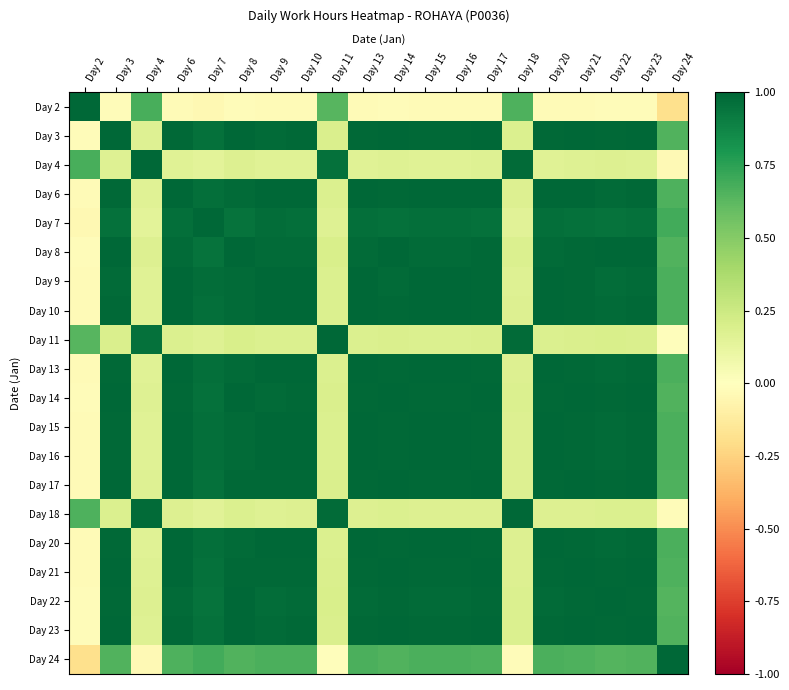

Reading left to right, list all the values displayed in this chart.

Day 2: Day 2=1.0	Day 3=-0.0	Day 4=0.7	Day 6=-0.0	Day 7=-0.0	Day 8=-0.0	Day 9=-0.0	Day 10=-0.0	Day 11=0.6	Day 13=-0.0	Day 14=-0.0	Day 15=-0.0	Day 16=-0.0	Day 17=-0.0	Day 18=0.7	Day 20=-0.0	Day 21=-0.0	Day 22=-0.0	Day 23=-0.0	Day 24=-0.2
Day 3: Day 2=-0.0	Day 3=1.0	Day 4=0.2	Day 6=1.0	Day 7=1.0	Day 8=1.0	Day 9=1.0	Day 10=1.0	Day 11=0.2	Day 13=1.0	Day 14=1.0	Day 15=1.0	Day 16=1.0	Day 17=1.0	Day 18=0.2	Day 20=1.0	Day 21=1.0	Day 22=1.0	Day 23=1.0	Day 24=0.7
Day 4: Day 2=0.7	Day 3=0.2	Day 4=1.0	Day 6=0.2	Day 7=0.1	Day 8=0.2	Day 9=0.2	Day 10=0.2	Day 11=1.0	Day 13=0.2	Day 14=0.2	Day 15=0.2	Day 16=0.2	Day 17=0.2	Day 18=1.0	Day 20=0.2	Day 21=0.2	Day 22=0.2	Day 23=0.2	Day 24=-0.0
Day 6: Day 2=-0.0	Day 3=1.0	Day 4=0.2	Day 6=1.0	Day 7=1.0	Day 8=1.0	Day 9=1.0	Day 10=1.0	Day 11=0.2	Day 13=1.0	Day 14=1.0	Day 15=1.0	Day 16=1.0	Day 17=1.0	Day 18=0.2	Day 20=1.0	Day 21=1.0	Day 22=1.0	Day 23=1.0	Day 24=0.7
Day 7: Day 2=-0.0	Day 3=1.0	Day 4=0.1	Day 6=1.0	Day 7=1.0	Day 8=0.9	Day 9=1.0	Day 10=1.0	Day 11=0.2	Day 13=1.0	Day 14=1.0	Day 15=1.0	Day 16=1.0	Day 17=1.0	Day 18=0.2	Day 20=1.0	Day 21=1.0	Day 22=0.9	Day 23=1.0	Day 24=0.7
Day 8: Day 2=-0.0	Day 3=1.0	Day 4=0.2	Day 6=1.0	Day 7=0.9	Day 8=1.0	Day 9=1.0	Day 10=1.0	Day 11=0.2	Day 13=1.0	Day 14=1.0	Day 15=1.0	Day 16=1.0	Day 17=1.0	Day 18=0.2	Day 20=1.0	Day 21=1.0	Day 22=1.0	Day 23=1.0	Day 24=0.6
Day 9: Day 2=-0.0	Day 3=1.0	Day 4=0.2	Day 6=1.0	Day 7=1.0	Day 8=1.0	Day 9=1.0	Day 10=1.0	Day 11=0.2	Day 13=1.0	Day 14=1.0	Day 15=1.0	Day 16=1.0	Day 17=1.0	Day 18=0.2	Day 20=1.0	Day 21=1.0	Day 22=1.0	Day 23=1.0	Day 24=0.7
Day 10: Day 2=-0.0	Day 3=1.0	Day 4=0.2	Day 6=1.0	Day 7=1.0	Day 8=1.0	Day 9=1.0	Day 10=1.0	Day 11=0.2	Day 13=1.0	Day 14=1.0	Day 15=1.0	Day 16=1.0	Day 17=1.0	Day 18=0.2	Day 20=1.0	Day 21=1.0	Day 22=1.0	Day 23=1.0	Day 24=0.7
Day 11: Day 2=0.6	Day 3=0.2	Day 4=1.0	Day 6=0.2	Day 7=0.2	Day 8=0.2	Day 9=0.2	Day 10=0.2	Day 11=1.0	Day 13=0.2	Day 14=0.2	Day 15=0.2	Day 16=0.2	Day 17=0.2	Day 18=1.0	Day 20=0.2	Day 21=0.2	Day 22=0.2	Day 23=0.2	Day 24=-0.0
Day 13: Day 2=-0.0	Day 3=1.0	Day 4=0.2	Day 6=1.0	Day 7=1.0	Day 8=1.0	Day 9=1.0	Day 10=1.0	Day 11=0.2	Day 13=1.0	Day 14=1.0	Day 15=1.0	Day 16=1.0	Day 17=1.0	Day 18=0.2	Day 20=1.0	Day 21=1.0	Day 22=1.0	Day 23=1.0	Day 24=0.7
Day 14: Day 2=-0.0	Day 3=1.0	Day 4=0.2	Day 6=1.0	Day 7=1.0	Day 8=1.0	Day 9=1.0	Day 10=1.0	Day 11=0.2	Day 13=1.0	Day 14=1.0	Day 15=1.0	Day 16=1.0	Day 17=1.0	Day 18=0.2	Day 20=1.0	Day 21=1.0	Day 22=1.0	Day 23=1.0	Day 24=0.7
Day 15: Day 2=-0.0	Day 3=1.0	Day 4=0.2	Day 6=1.0	Day 7=1.0	Day 8=1.0	Day 9=1.0	Day 10=1.0	Day 11=0.2	Day 13=1.0	Day 14=1.0	Day 15=1.0	Day 16=1.0	Day 17=1.0	Day 18=0.2	Day 20=1.0	Day 21=1.0	Day 22=1.0	Day 23=1.0	Day 24=0.7
Day 16: Day 2=-0.0	Day 3=1.0	Day 4=0.2	Day 6=1.0	Day 7=1.0	Day 8=1.0	Day 9=1.0	Day 10=1.0	Day 11=0.2	Day 13=1.0	Day 14=1.0	Day 15=1.0	Day 16=1.0	Day 17=1.0	Day 18=0.2	Day 20=1.0	Day 21=1.0	Day 22=1.0	Day 23=1.0	Day 24=0.7
Day 17: Day 2=-0.0	Day 3=1.0	Day 4=0.2	Day 6=1.0	Day 7=1.0	Day 8=1.0	Day 9=1.0	Day 10=1.0	Day 11=0.2	Day 13=1.0	Day 14=1.0	Day 15=1.0	Day 16=1.0	Day 17=1.0	Day 18=0.2	Day 20=1.0	Day 21=1.0	Day 22=1.0	Day 23=1.0	Day 24=0.7
Day 18: Day 2=0.7	Day 3=0.2	Day 4=1.0	Day 6=0.2	Day 7=0.2	Day 8=0.2	Day 9=0.2	Day 10=0.2	Day 11=1.0	Day 13=0.2	Day 14=0.2	Day 15=0.2	Day 16=0.2	Day 17=0.2	Day 18=1.0	Day 20=0.2	Day 21=0.2	Day 22=0.2	Day 23=0.2	Day 24=-0.0
Day 20: Day 2=-0.0	Day 3=1.0	Day 4=0.2	Day 6=1.0	Day 7=1.0	Day 8=1.0	Day 9=1.0	Day 10=1.0	Day 11=0.2	Day 13=1.0	Day 14=1.0	Day 15=1.0	Day 16=1.0	Day 17=1.0	Day 18=0.2	Day 20=1.0	Day 21=1.0	Day 22=1.0	Day 23=1.0	Day 24=0.7
Day 21: Day 2=-0.0	Day 3=1.0	Day 4=0.2	Day 6=1.0	Day 7=1.0	Day 8=1.0	Day 9=1.0	Day 10=1.0	Day 11=0.2	Day 13=1.0	Day 14=1.0	Day 15=1.0	Day 16=1.0	Day 17=1.0	Day 18=0.2	Day 20=1.0	Day 21=1.0	Day 22=1.0	Day 23=1.0	Day 24=0.7
Day 22: Day 2=-0.0	Day 3=1.0	Day 4=0.2	Day 6=1.0	Day 7=0.9	Day 8=1.0	Day 9=1.0	Day 10=1.0	Day 11=0.2	Day 13=1.0	Day 14=1.0	Day 15=1.0	Day 16=1.0	Day 17=1.0	Day 18=0.2	Day 20=1.0	Day 21=1.0	Day 22=1.0	Day 23=1.0	Day 24=0.6
Day 23: Day 2=-0.0	Day 3=1.0	Day 4=0.2	Day 6=1.0	Day 7=1.0	Day 8=1.0	Day 9=1.0	Day 10=1.0	Day 11=0.2	Day 13=1.0	Day 14=1.0	Day 15=1.0	Day 16=1.0	Day 17=1.0	Day 18=0.2	Day 20=1.0	Day 21=1.0	Day 22=1.0	Day 23=1.0	Day 24=0.7
Day 24: Day 2=-0.2	Day 3=0.7	Day 4=-0.0	Day 6=0.7	Day 7=0.7	Day 8=0.6	Day 9=0.7	Day 10=0.7	Day 11=-0.0	Day 13=0.7	Day 14=0.7	Day 15=0.7	Day 16=0.7	Day 17=0.7	Day 18=-0.0	Day 20=0.7	Day 21=0.7	Day 22=0.6	Day 23=0.7	Day 24=1.0